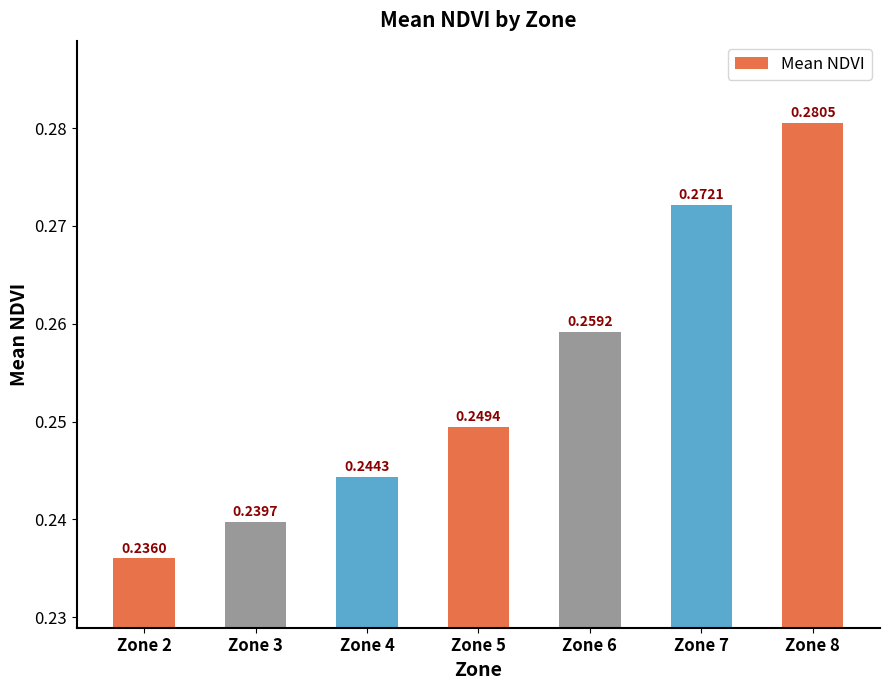

Rank the categories by value from lowest to highest.

Zone 2, Zone 3, Zone 4, Zone 5, Zone 6, Zone 7, Zone 8